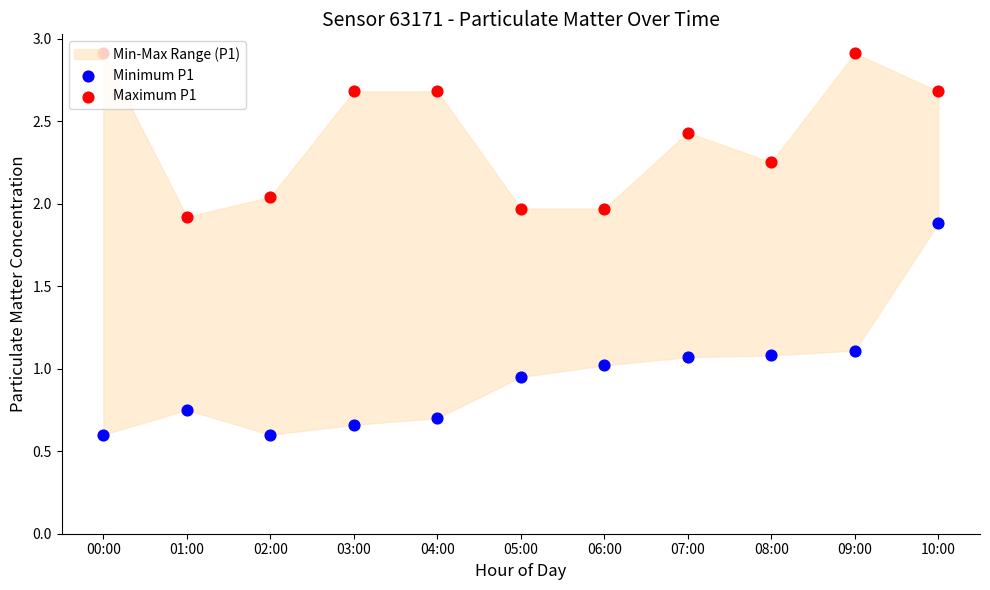

Which series has the largest total across all categories?

Maximum P1